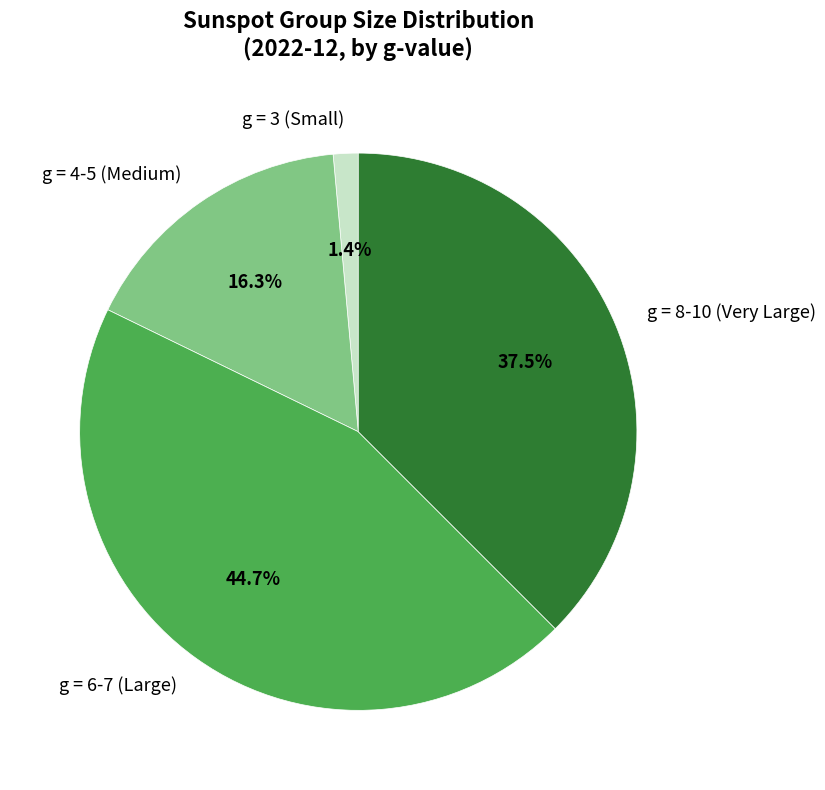

Which has a higher value, g = 6-7 (Large) or g = 8-10 (Very Large)?

g = 6-7 (Large)